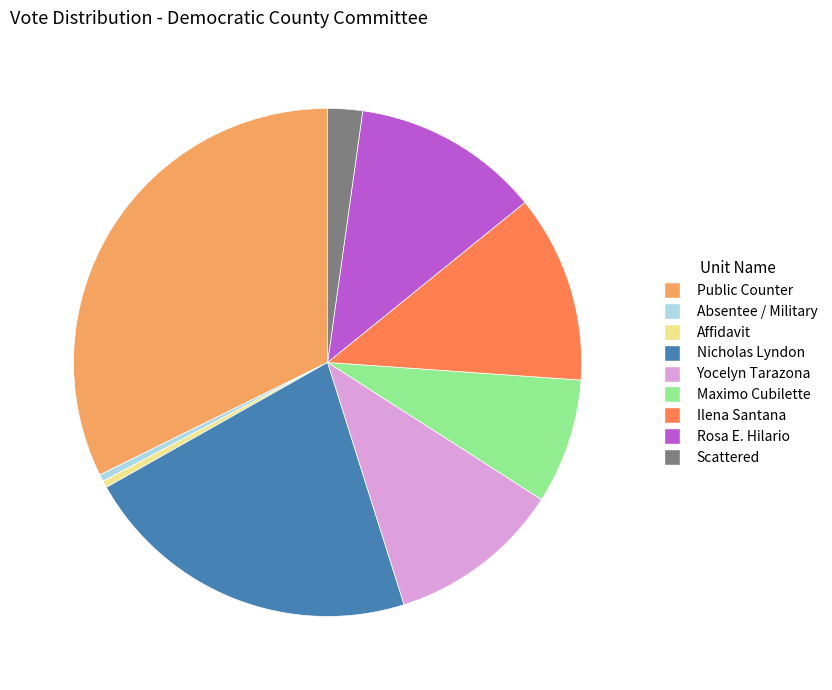

Between Ilena Santana and Yocelyn Tarazona, which is larger?

Ilena Santana